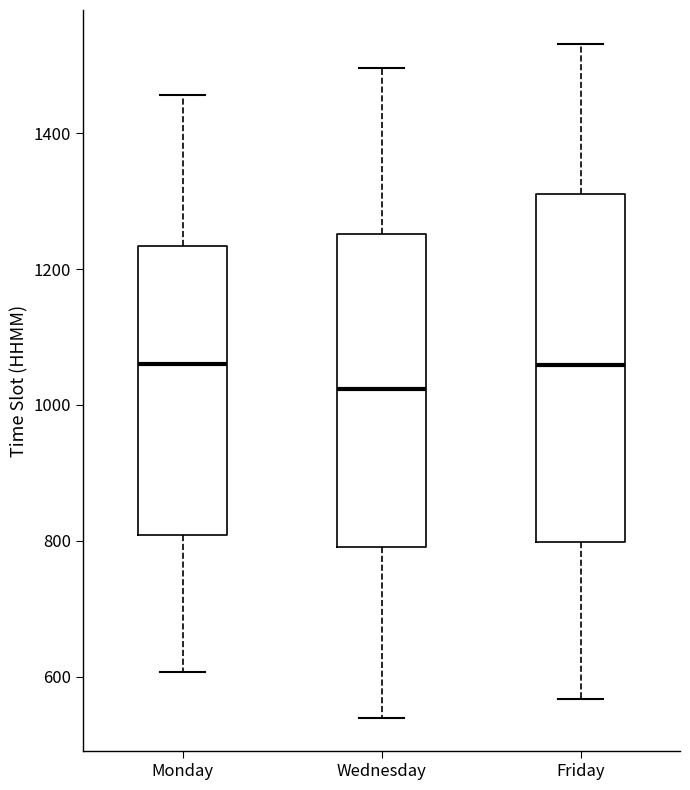

Which box has the lowest median line?

Wednesday